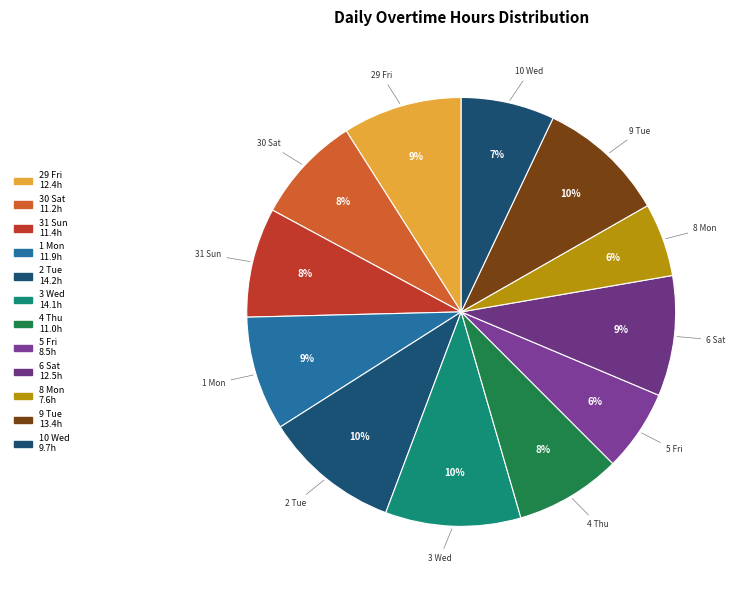

How many slices are in this pie chart?

12